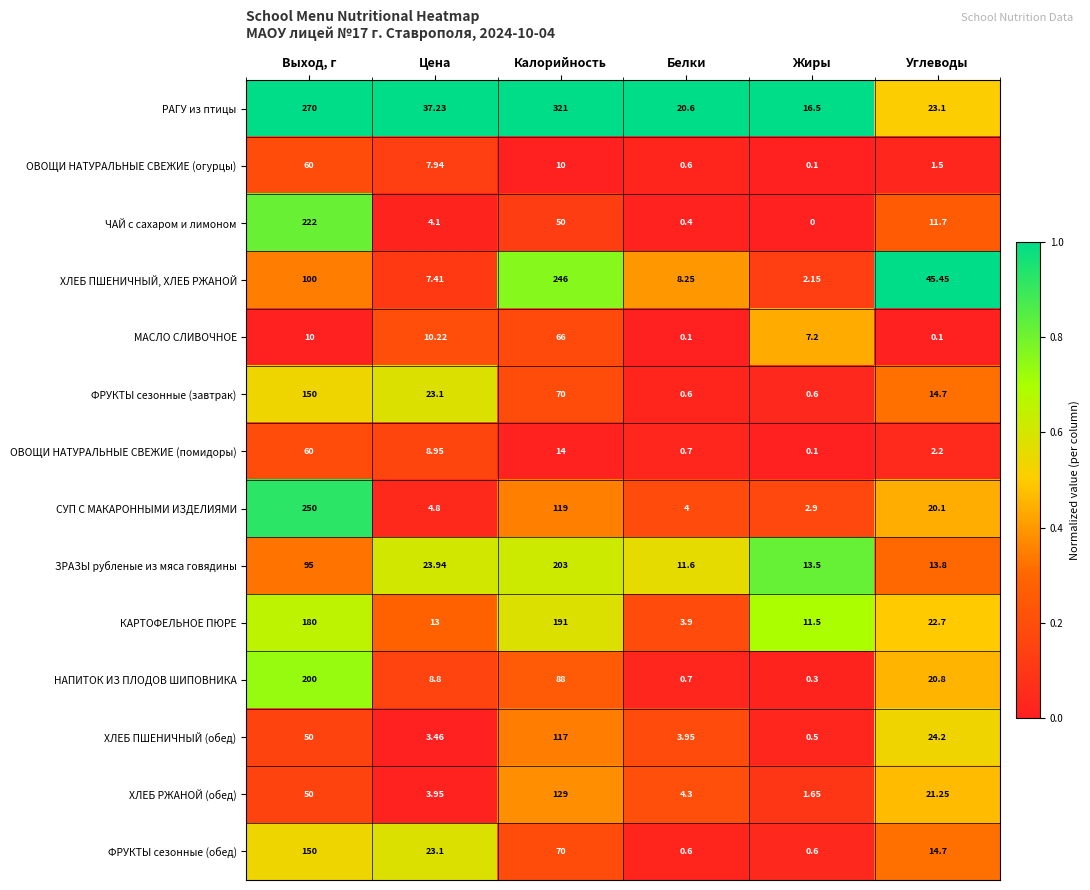

Which series has the widest spread of values?

РАГУ из птицы